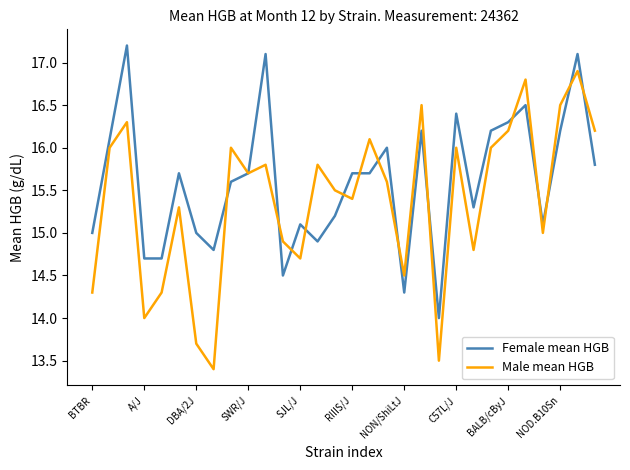

What is the greatest value displayed?

17.2